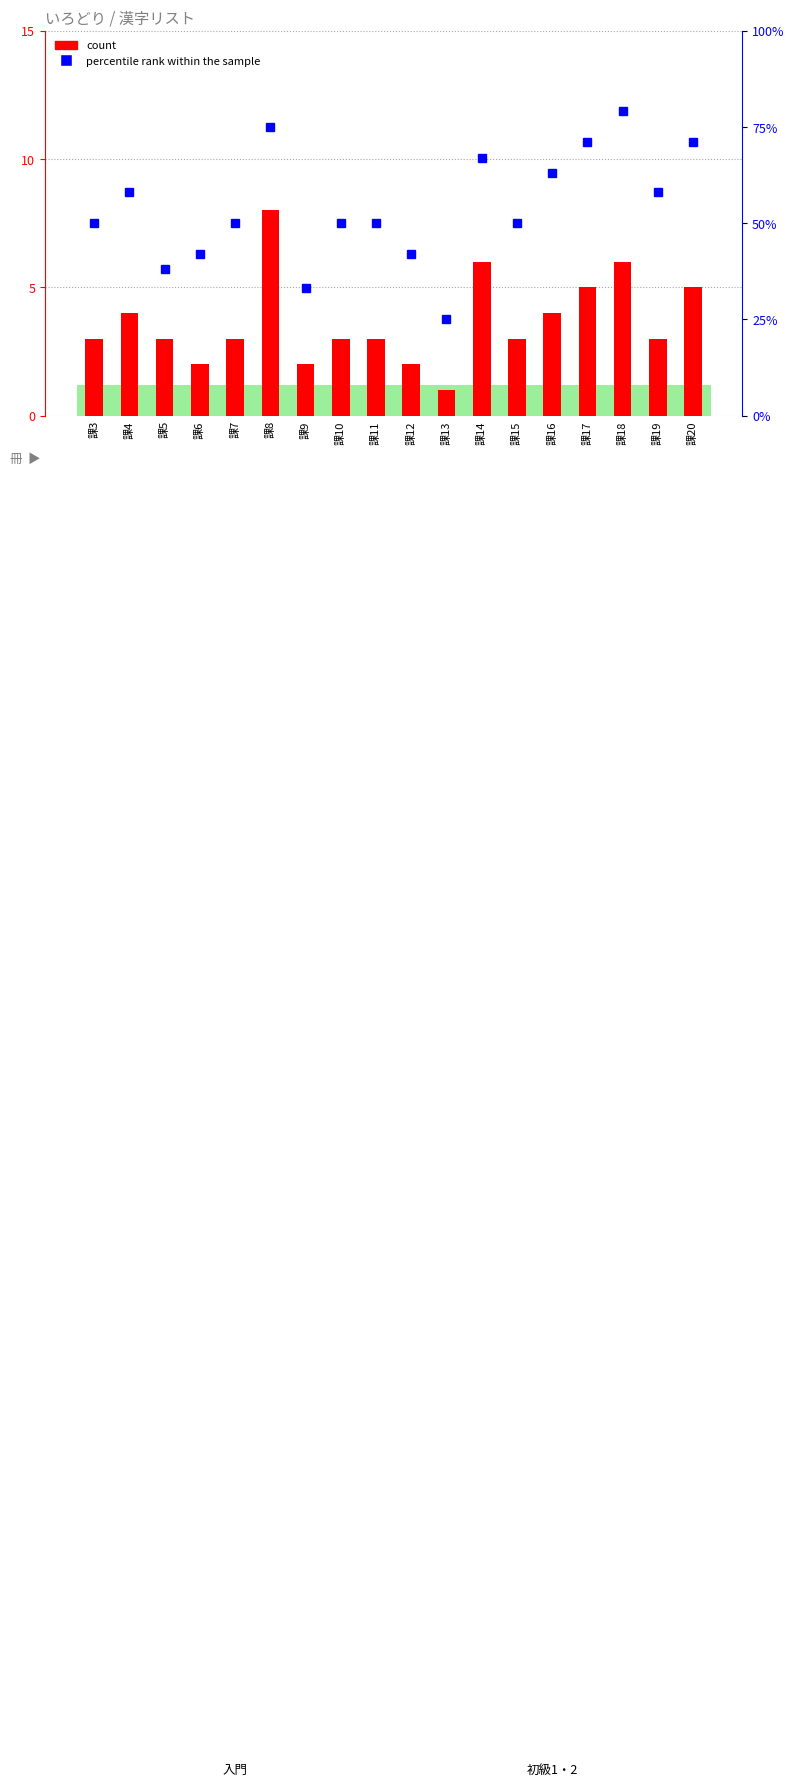

Which category has the lowest value in the percentile rank within the sample series?

課13